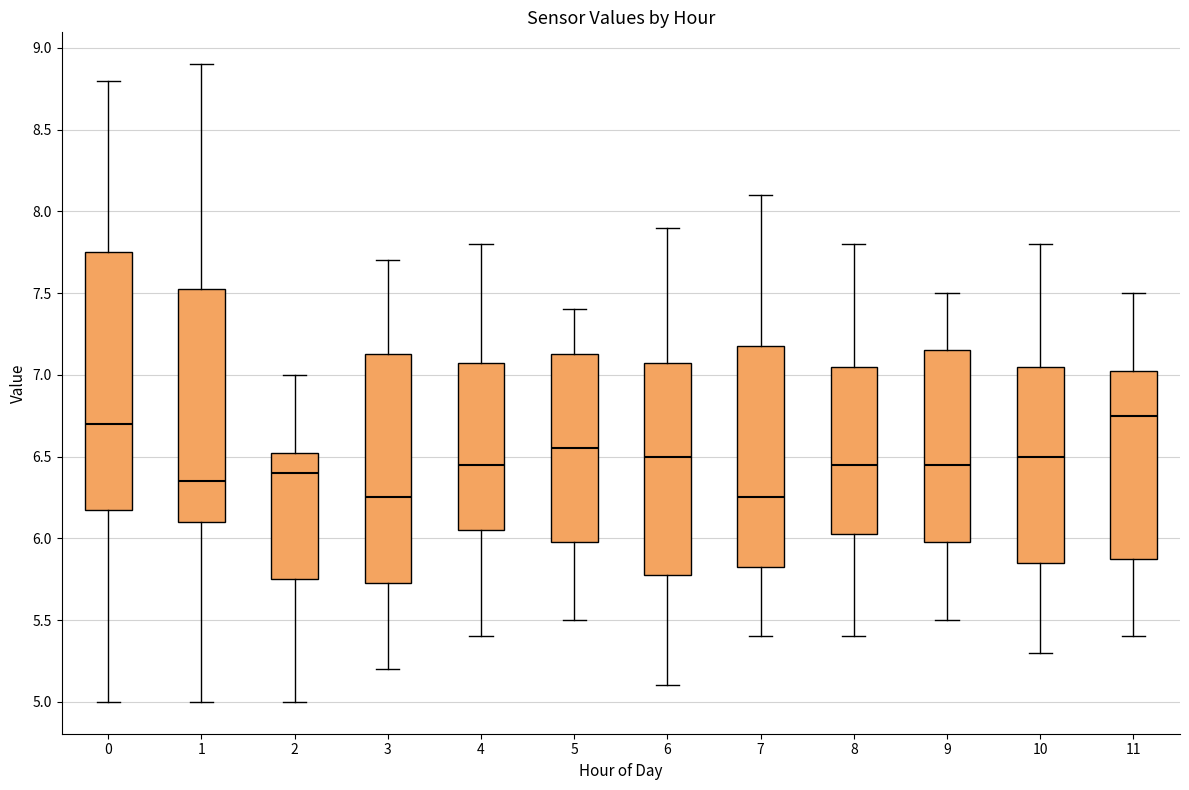

Reading left to right, read every box against the y-axis: the position of its median line, the range the box covers, and the ends of its whiskers. The values are not printed on the chart, so give them approximately, as read against the axis.

0: median 6.70, box 6.20 to 7.75, whiskers 5.00 to 8.80
1: median 6.35, box 6.10 to 7.55, whiskers 5.00 to 8.90
2: median 6.40, box 5.75 to 6.55, whiskers 5.00 to 7.00
3: median 6.25, box 5.75 to 7.15, whiskers 5.20 to 7.70
4: median 6.45, box 6.05 to 7.10, whiskers 5.40 to 7.80
5: median 6.55, box 6.00 to 7.15, whiskers 5.50 to 7.40
6: median 6.50, box 5.80 to 7.10, whiskers 5.10 to 7.90
7: median 6.25, box 5.85 to 7.20, whiskers 5.40 to 8.10
8: median 6.45, box 6.05 to 7.05, whiskers 5.40 to 7.80
9: median 6.45, box 6.00 to 7.15, whiskers 5.50 to 7.50
10: median 6.50, box 5.85 to 7.05, whiskers 5.30 to 7.80
11: median 6.75, box 5.90 to 7.05, whiskers 5.40 to 7.50